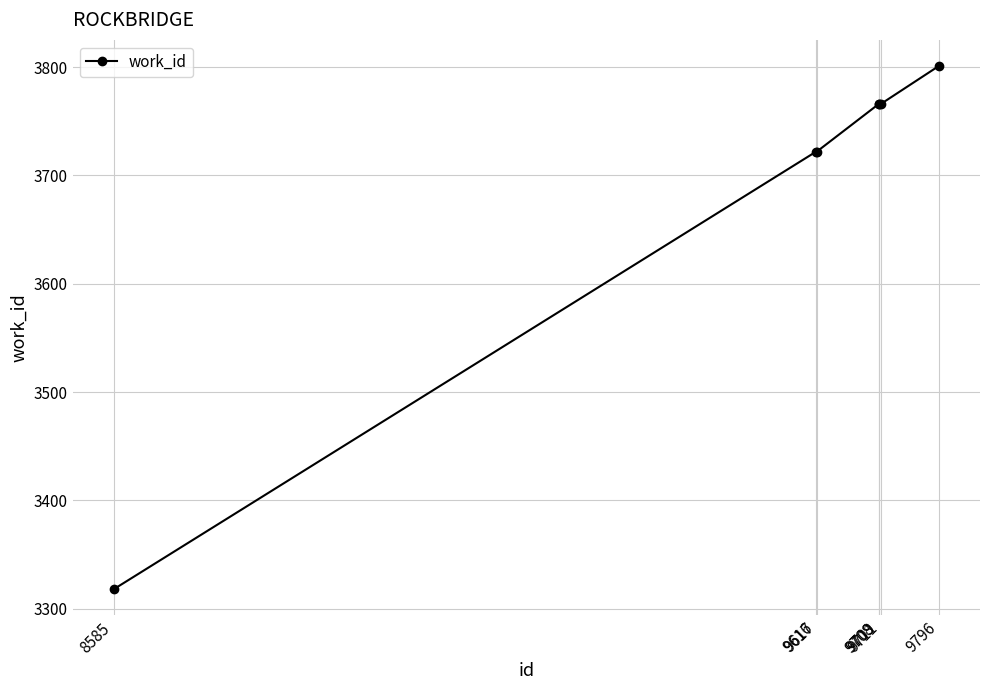

The chart shows a value of 1915 at 9711. True or false?

False